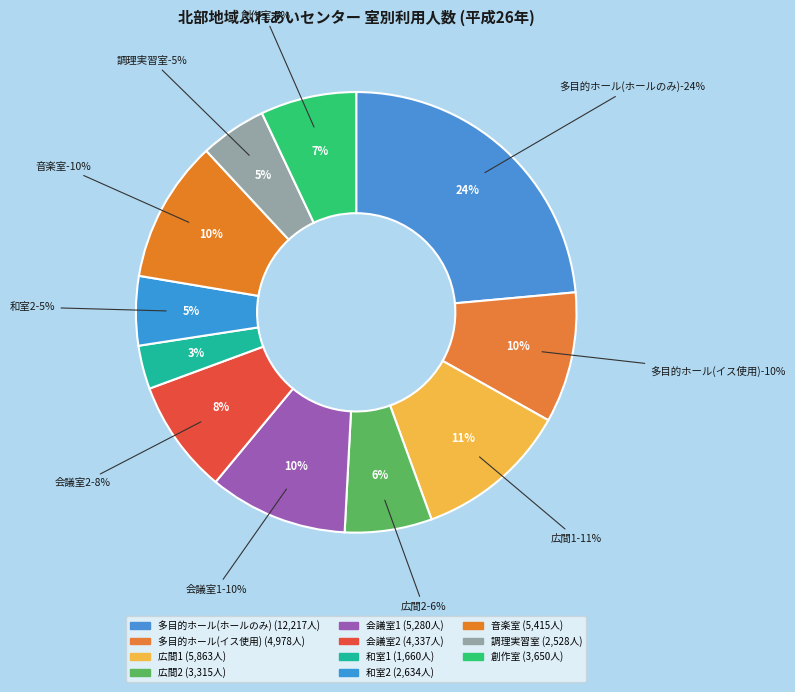

Count the number of slices in the pie.

11